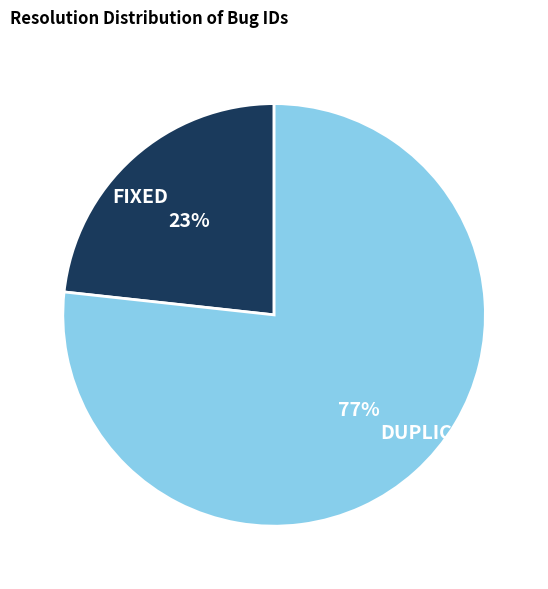

Which slice is the largest?

DUPLICATE